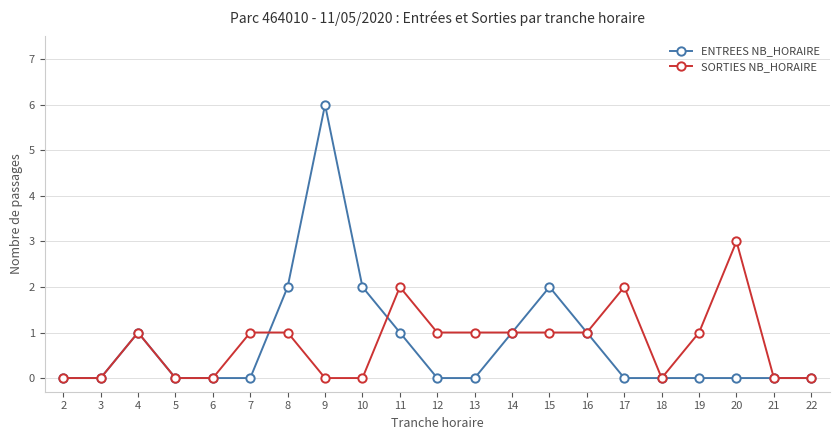

Rank the series by their maximum value, from highest to lowest.

ENTREES NB_HORAIRE, SORTIES NB_HORAIRE